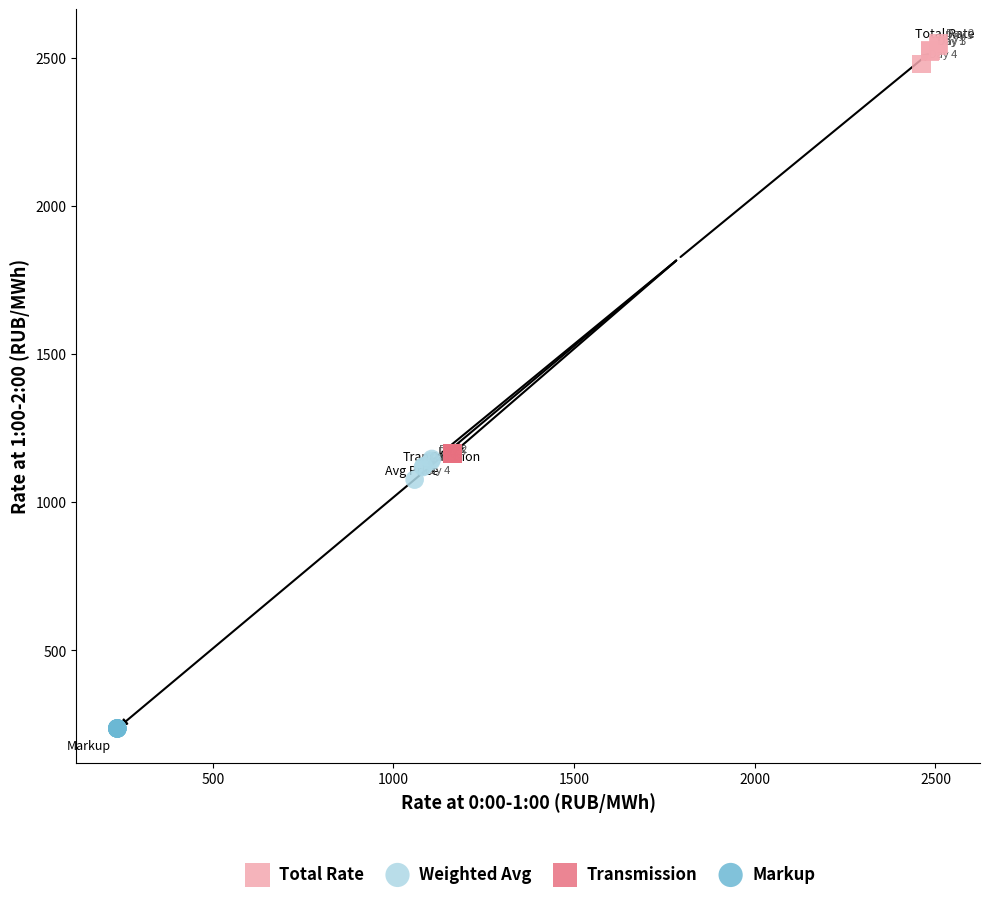

Which series contains the highest Y value?

Total Rate